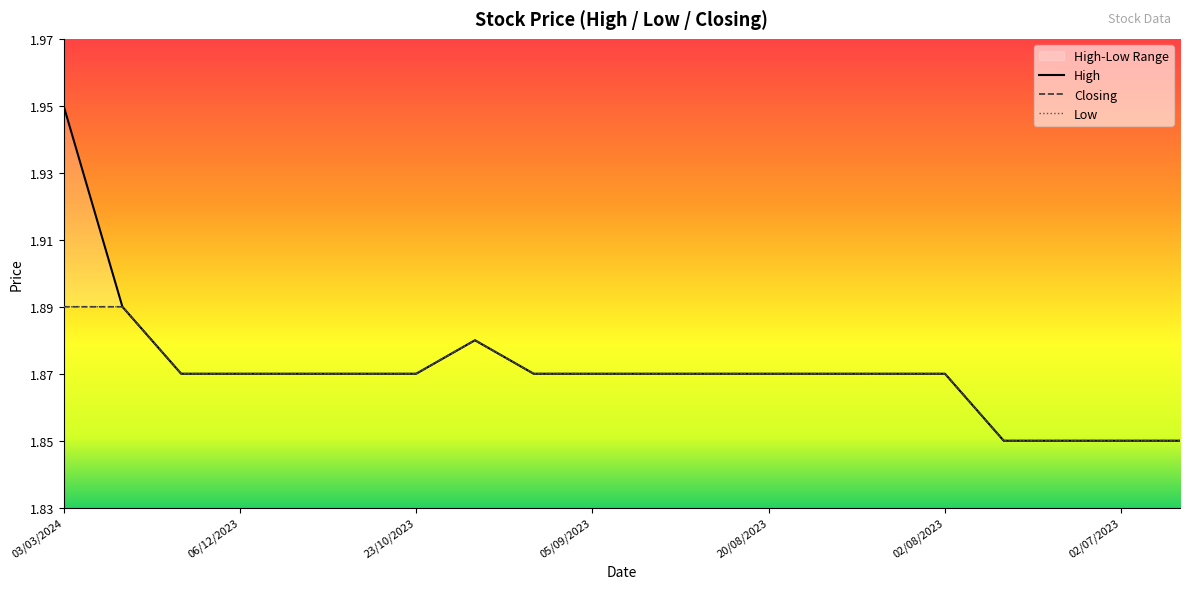

In Closing, how many points are higher than both neighbors (excluding endpoints)?

1